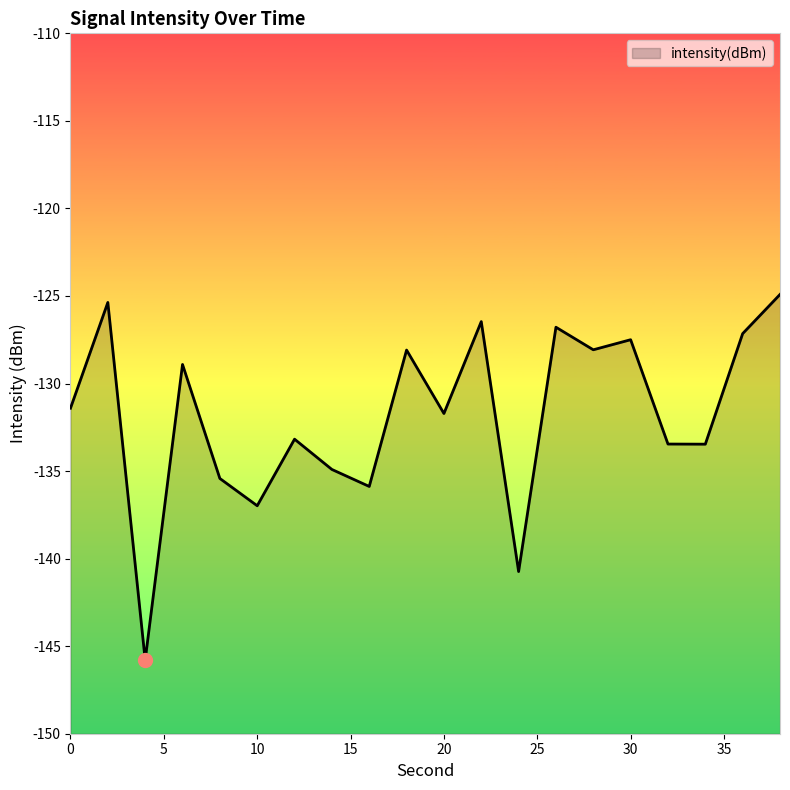

What is the sum of the values at 30 and 38?

-252.4